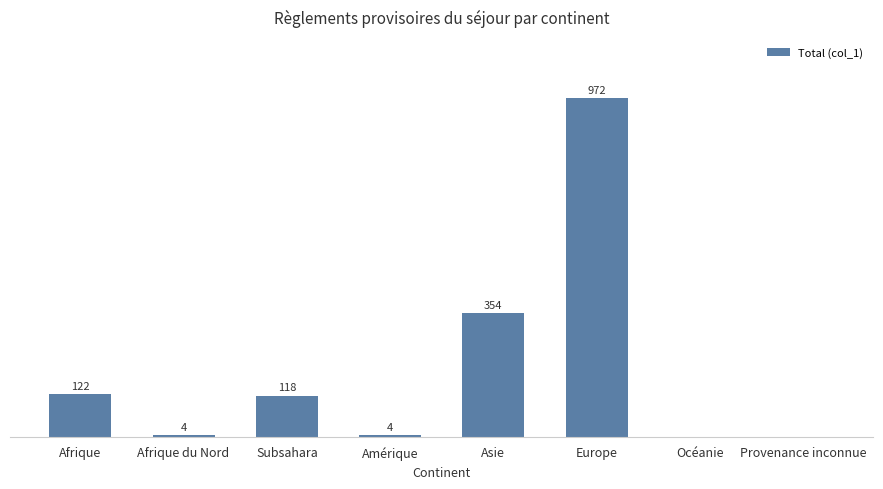

Which label corresponds to the largest value in the chart?

Europe